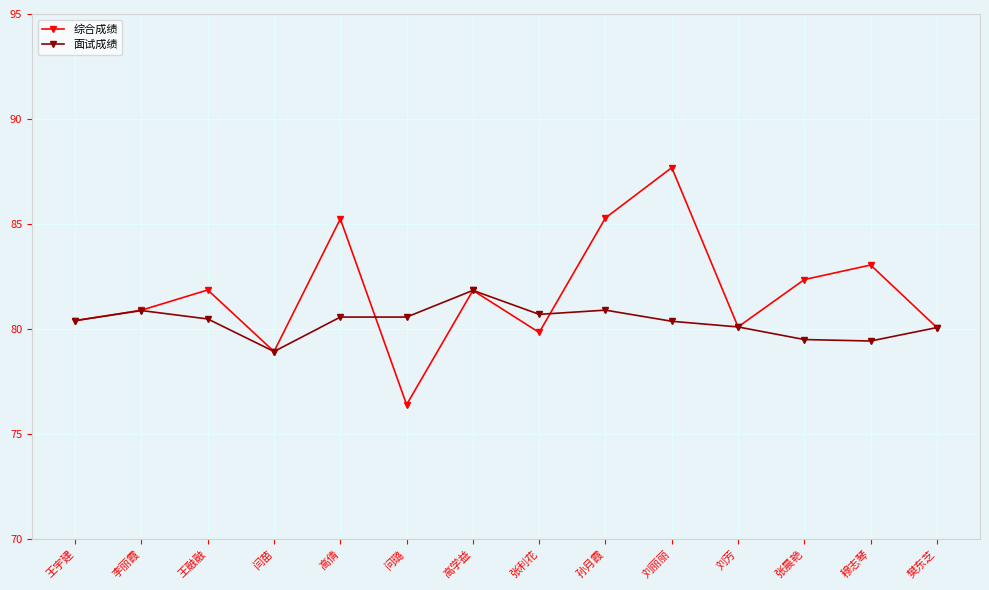

List the series in order of their overall mean, highest first.

综合成绩, 面试成绩